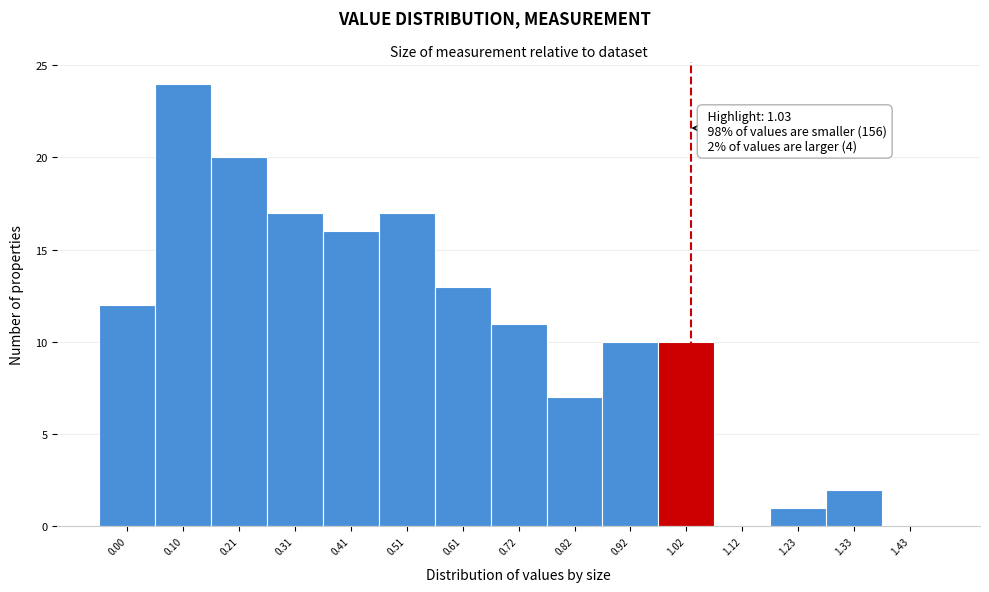

Which range on the x-axis has the tallest bar?

0.052 to 0.154